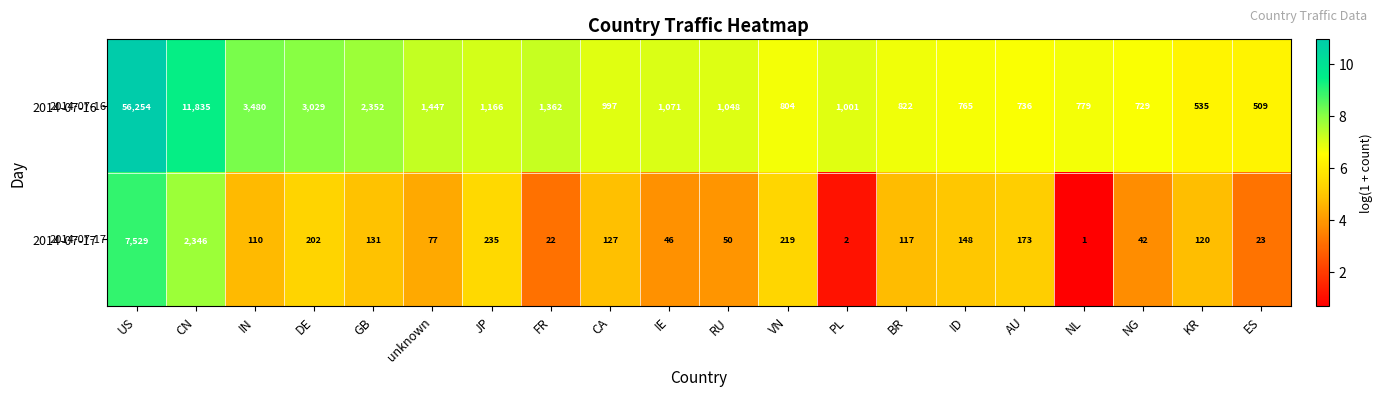

What is the smallest value displayed?

1